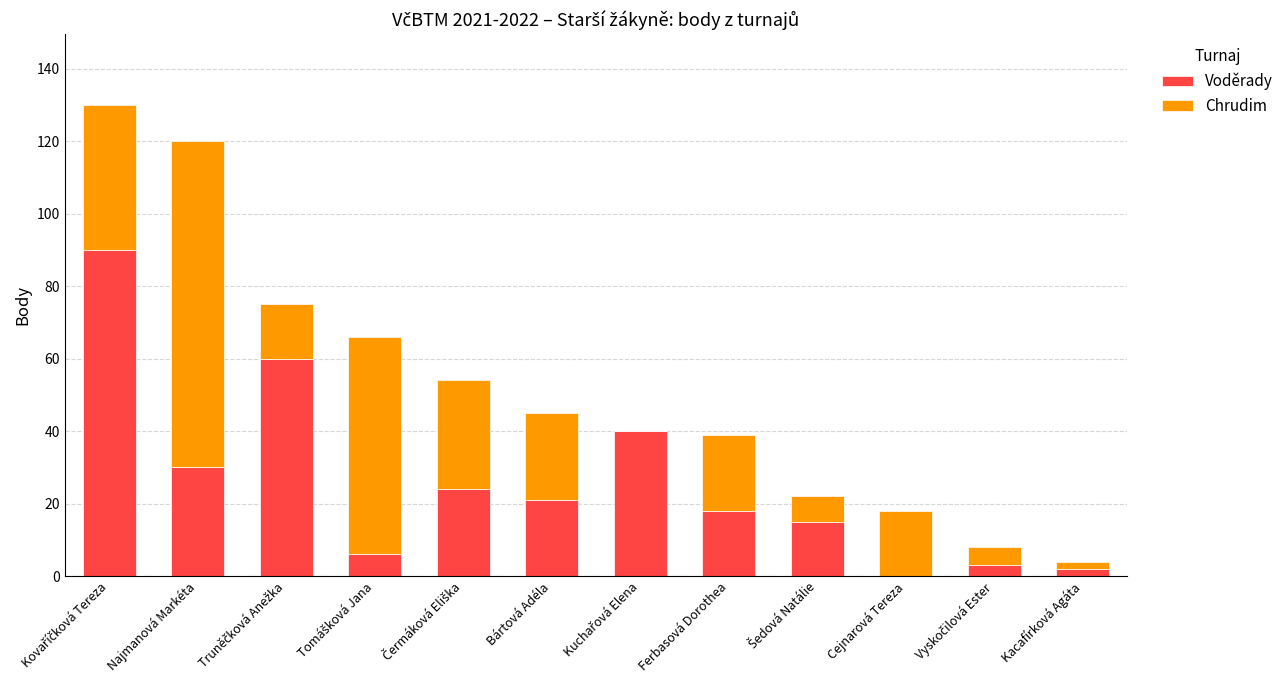

What is the sum of all Voděrady values?

309